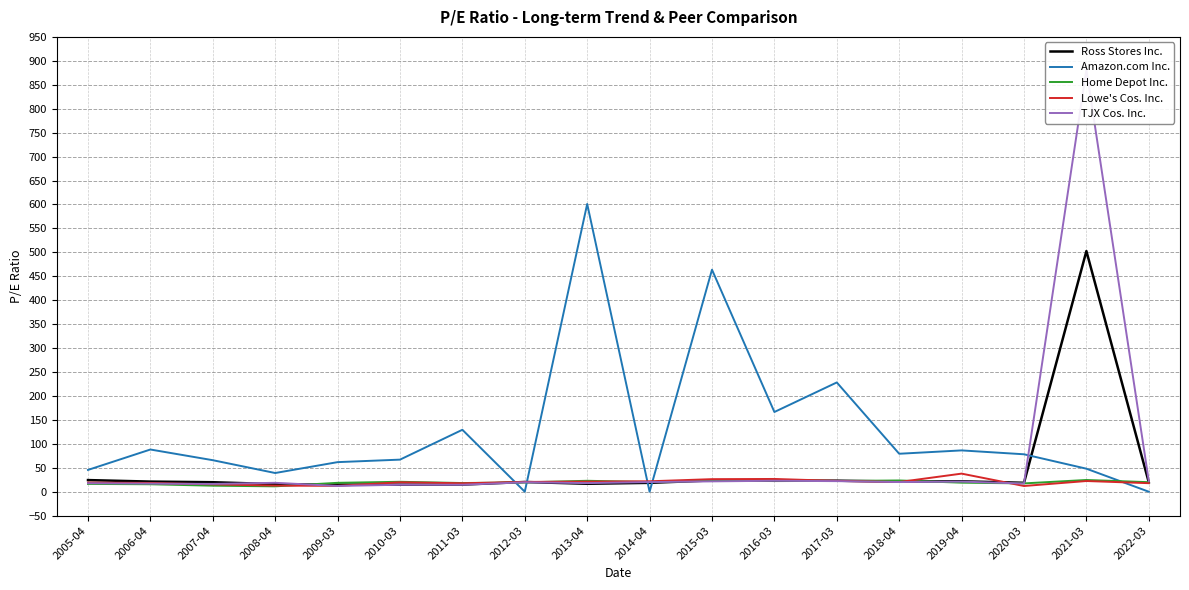

How many data points in Home Depot Inc. are above 19?

10